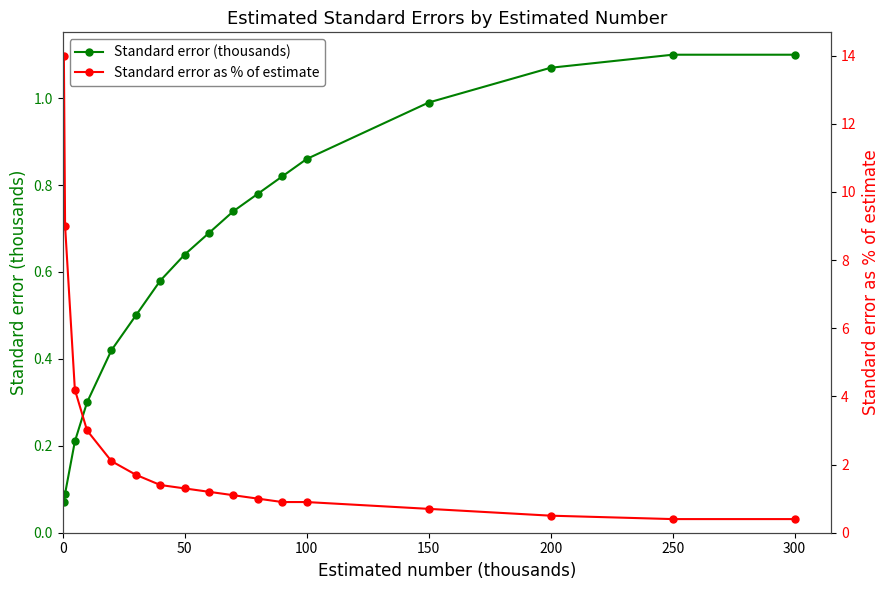

Which series ends up on top after the final intersection of Standard error (thousands) and Standard error as % of estimate?

Standard error (thousands)